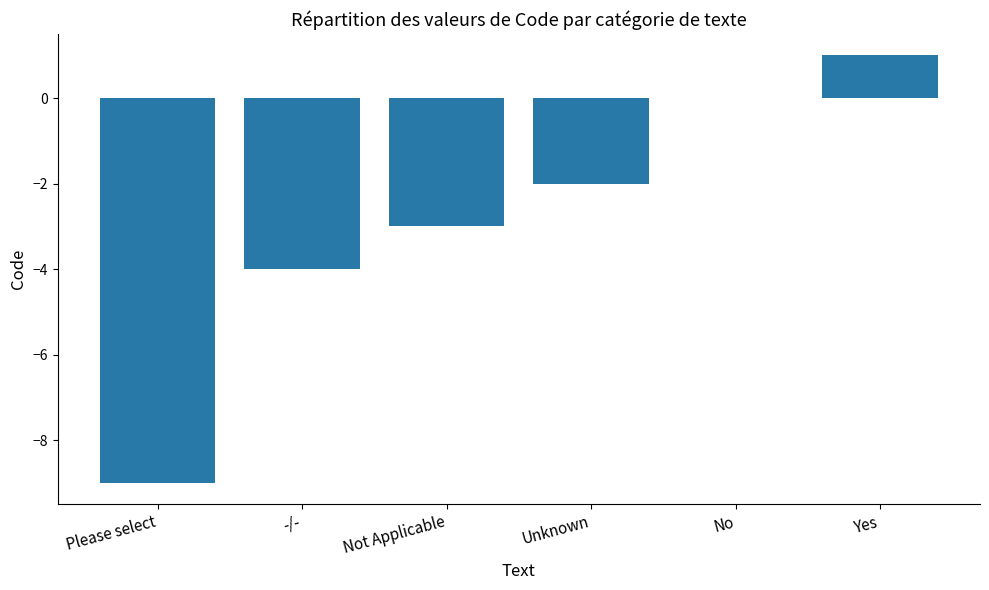

The value at Unknown is -2. True or false?

True